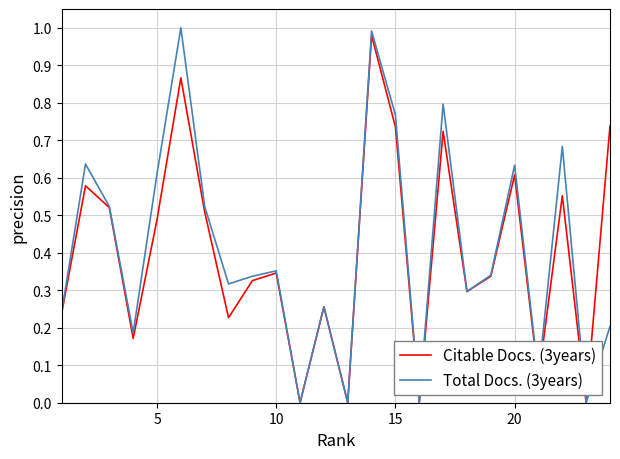

Which series has the widest spread of values?

Total Docs. (3years)